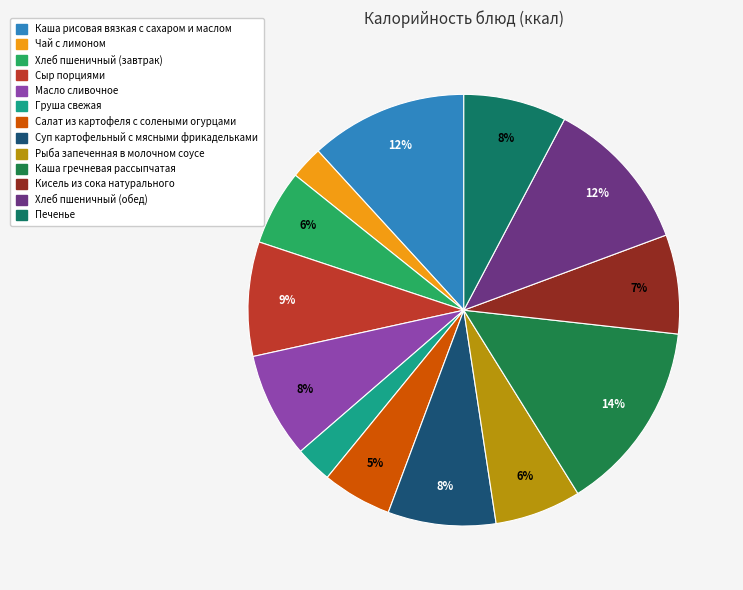

Combined, do Каша гречневая рассыпчатая and Печенье account for over 50%?

No